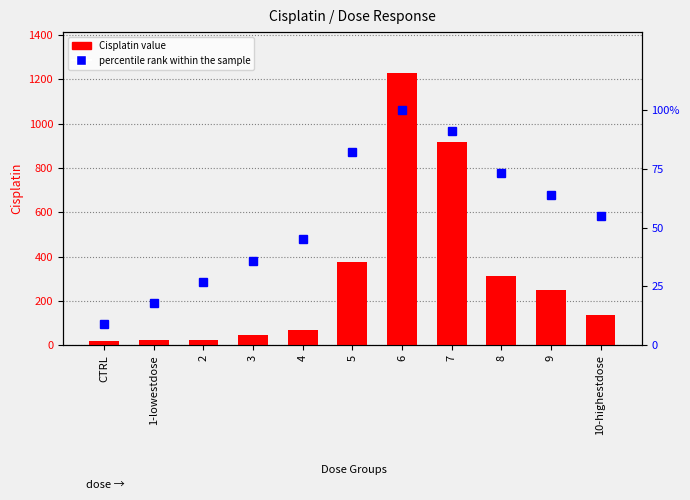

Reading left to right, list all the values displayed in this chart.

Cisplatin value: CTRL=17.1	1-lowestdose=21.7	2=22.4	3=48.1	4=70.0	5=375.1	6=1228.2	7=915.4	8=311.3	9=248.8	10-highestdose=136.4
percentile rank within the sample: CTRL=9.0	1-lowestdose=18.0	2=27.0	3=36.0	4=45.0	5=82.0	6=100.0	7=91.0	8=73.0	9=64.0	10-highestdose=55.0